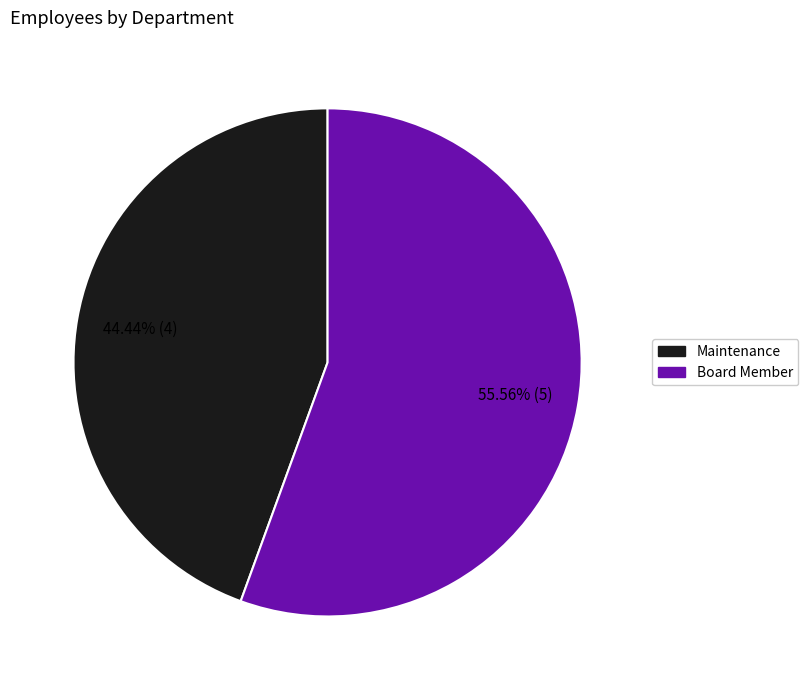

To the nearest percent, what is the combined percentage of Maintenance and Board Member?

100%